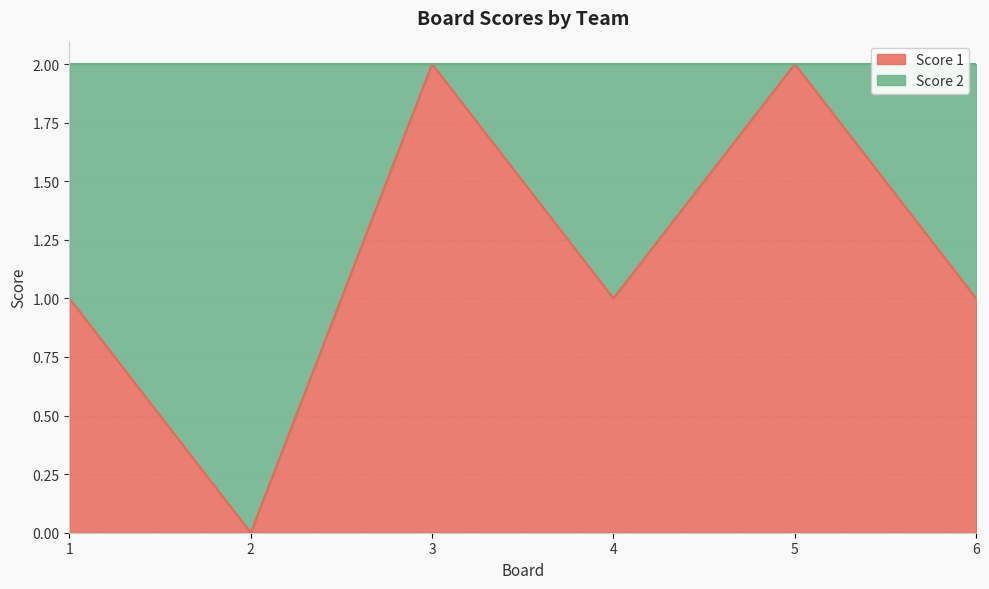

Does the chart have visible grid lines?

Yes